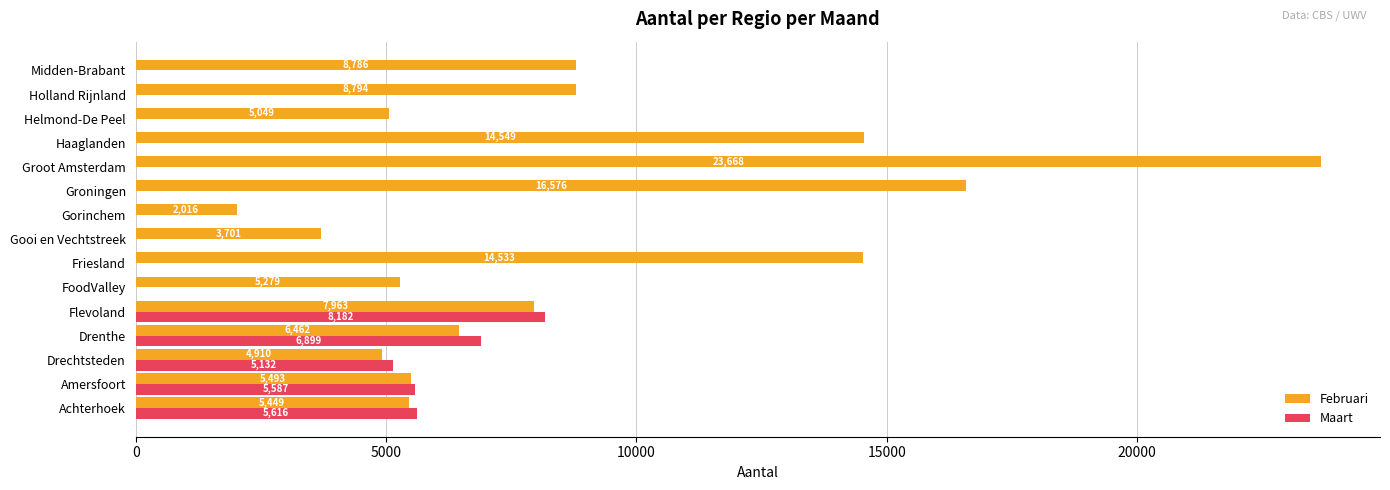

At which label is Maart closest to 4091?

Drechtsteden